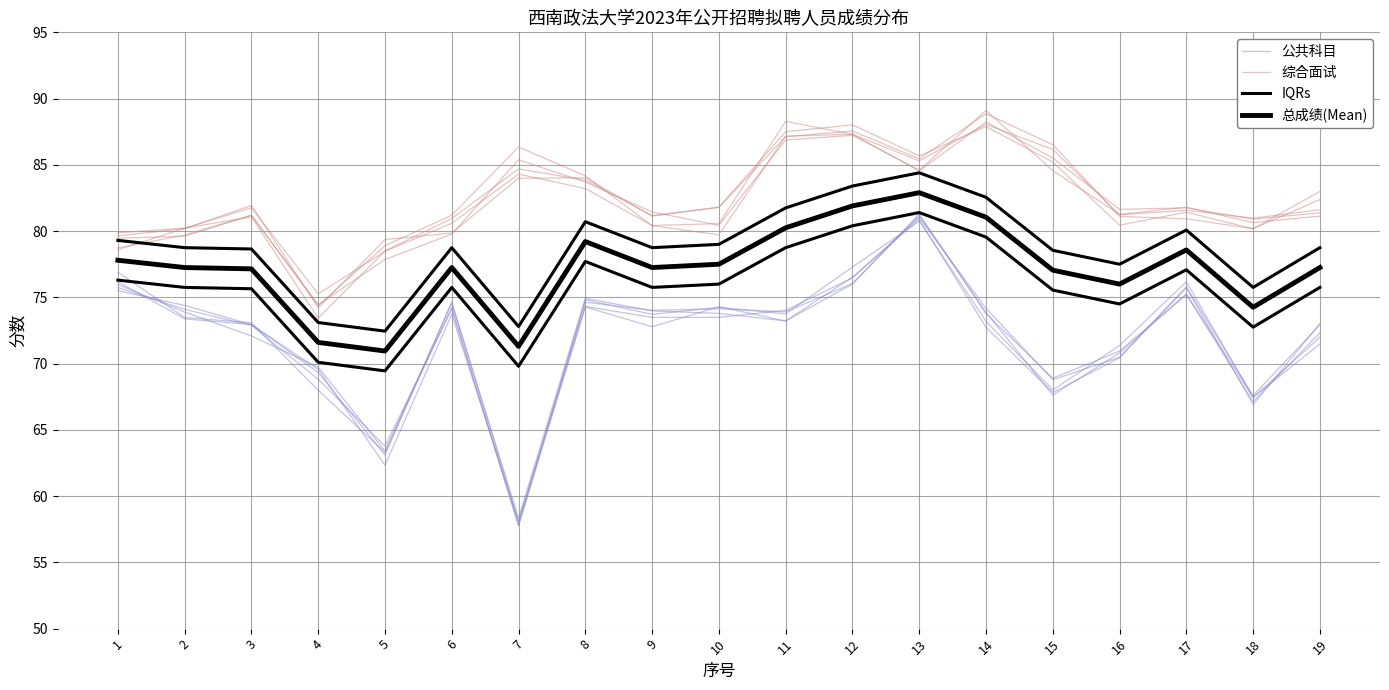

Reading left to right, what are all the values shown in this chart?

公共科目: 1=76.2	2=73.4	3=73.0	4=69.6	5=62.3	6=73.7	7=58.1	8=74.3	9=73.5	10=73.5	11=74.0	12=76.5	13=81.0	14=74.2	15=68.8	16=70.5	17=75.7	18=66.9	19=73.0
综合面试: 1=78.7	2=79.7	3=81.2	4=74.4	5=77.9	6=79.8	7=85.4	8=83.7	9=81.4	10=80.4	11=86.9	12=87.2	13=84.6	14=89.1	15=84.6	16=81.3	17=81.8	18=80.6	19=81.1
IQRs: 1=79.3	2=78.8	3=78.7	4=73.1	5=72.5	6=78.8	7=72.8	8=80.7	9=78.8	10=79.0	11=81.8	12=83.4	13=84.4	14=82.5	15=78.5	16=77.5	17=80.1	18=75.8	19=78.8
总成绩(Mean): 1=77.8	2=77.2	3=77.2	4=71.6	5=71.0	6=77.2	7=71.3	8=79.2	9=77.2	10=77.5	11=80.2	12=81.9	13=82.9	14=81.0	15=77.0	16=76.0	17=78.6	18=74.2	19=77.2